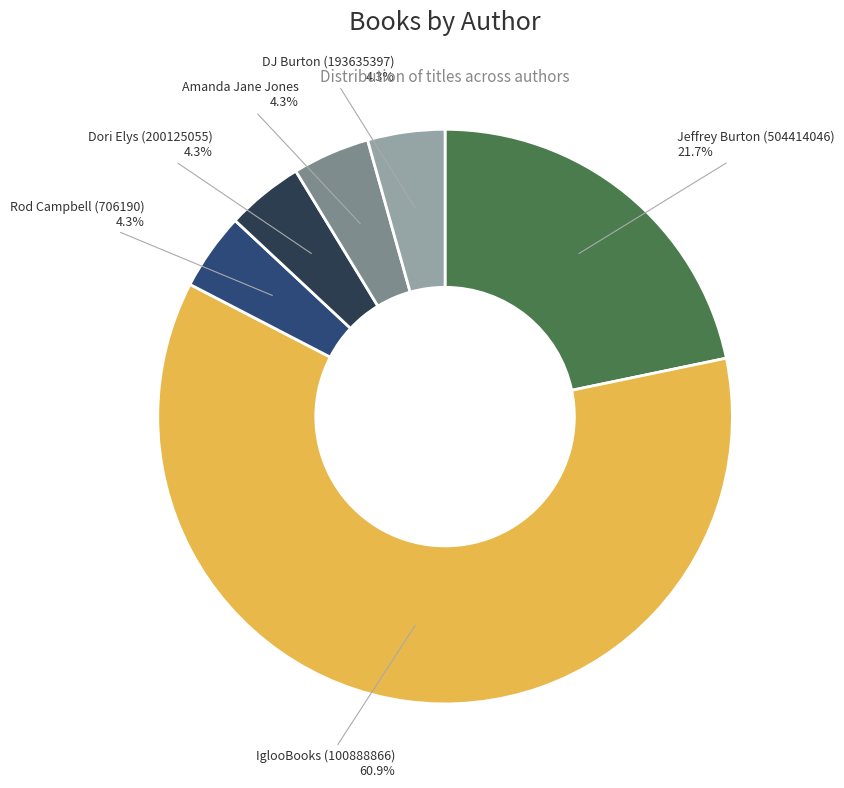

To the nearest percent, what is the difference between the largest and smallest slice percentages?

57%